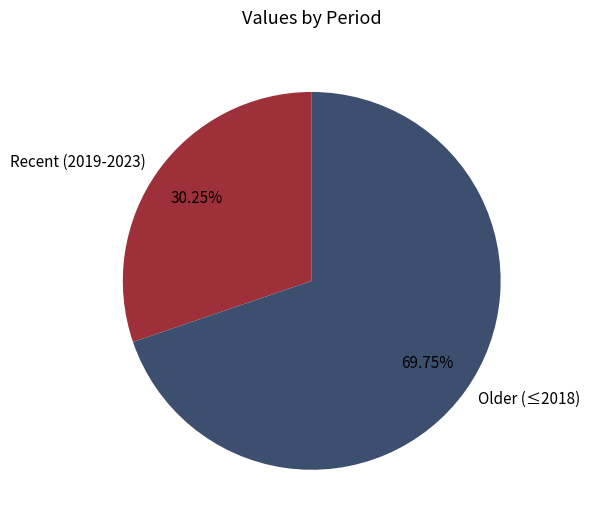

Rank the categories by value from lowest to highest.

Recent (2019-2023), Older (≤2018)